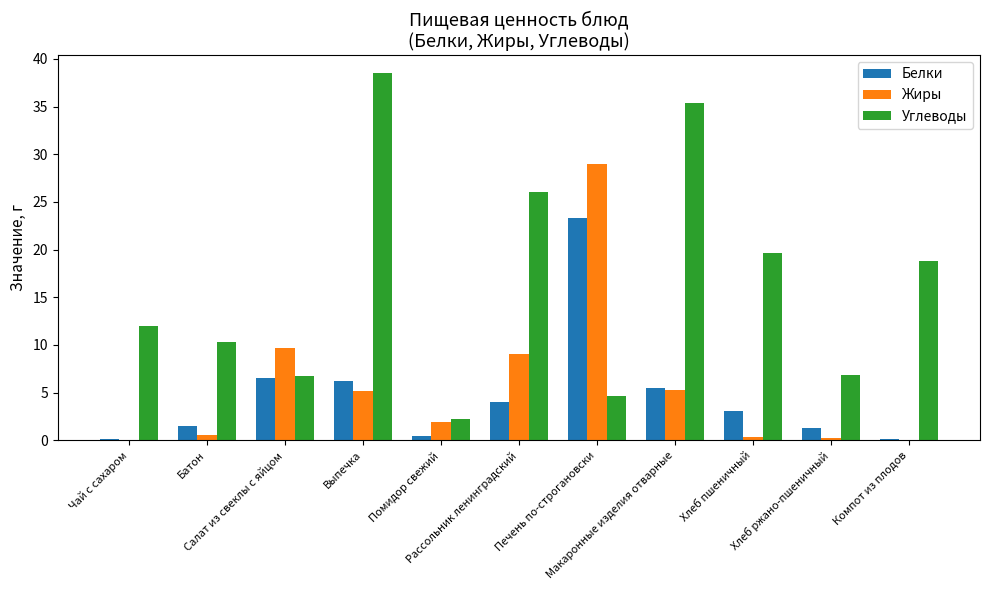

At which category is the sum across all series the highest?

Печень по-строгановски